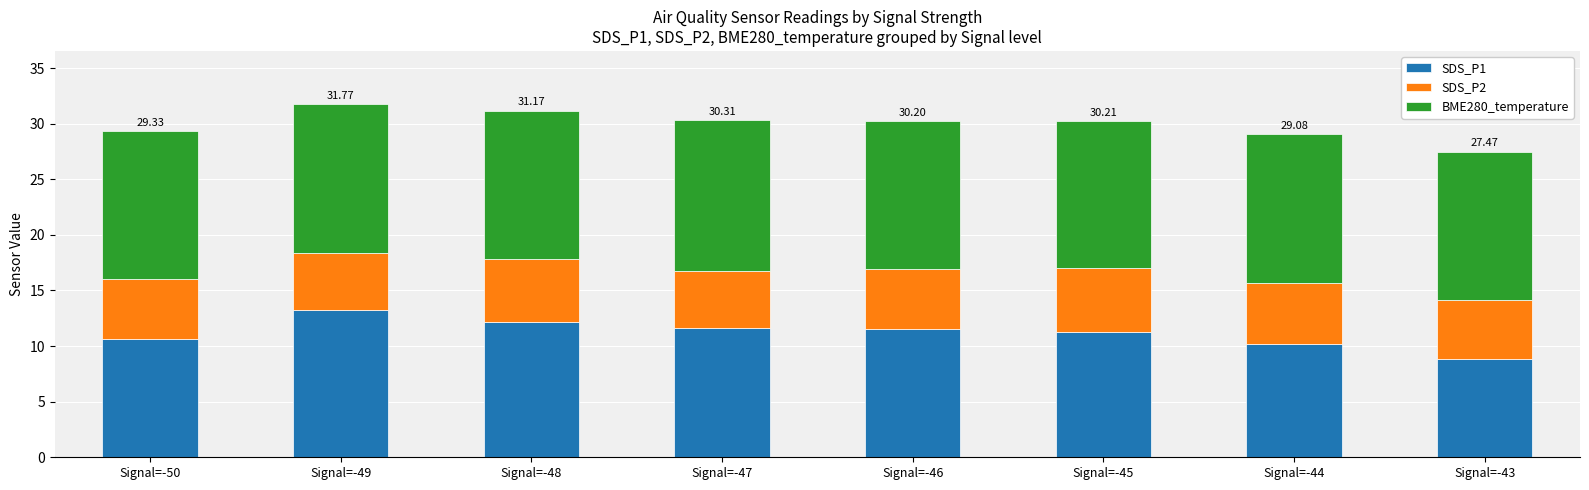

What is the sum of the SDS_P1 values at Signal=-49 and Signal=-45?

24.6